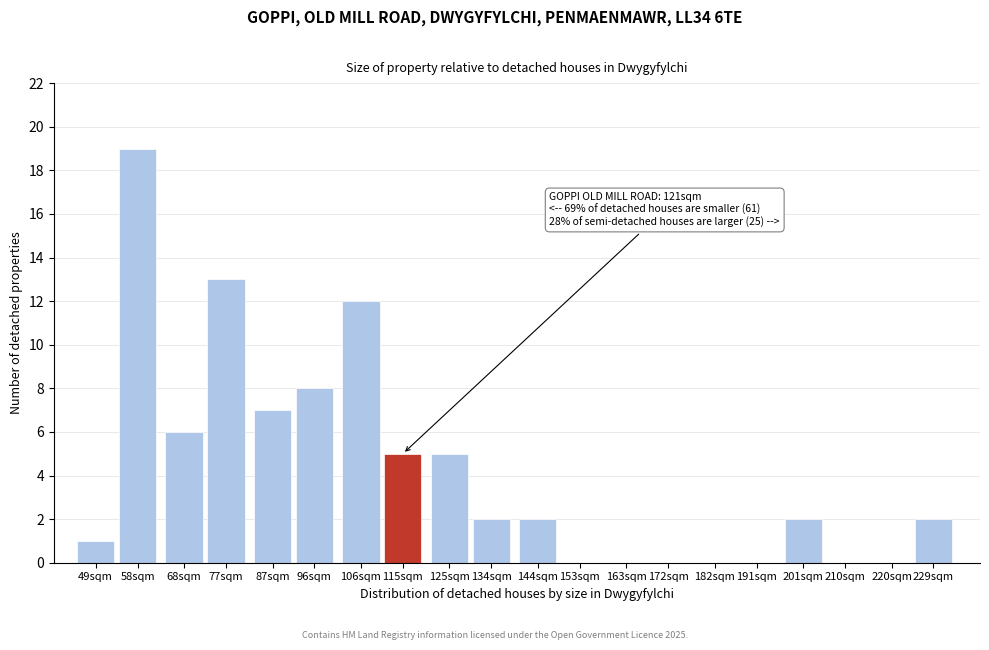

Reading left to right, transcribe all the data shown in this chart.

49sqm=1	58sqm=19	68sqm=6	77sqm=13	87sqm=7	96sqm=8	106sqm=12	115sqm=5	125sqm=5	134sqm=2	144sqm=2	153sqm=0	163sqm=0	172sqm=0	182sqm=0	191sqm=0	201sqm=2	210sqm=0	220sqm=0	229sqm=2